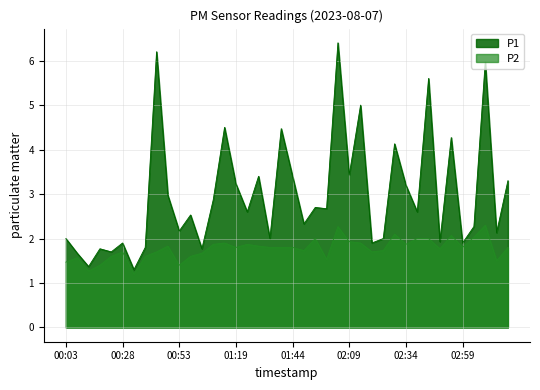

At which label does P1 first exceed 2?

00:43